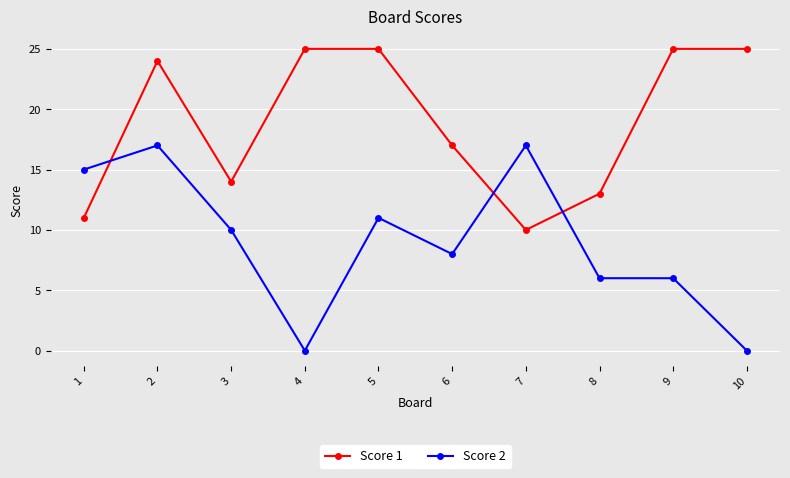

True or false: Score 1 has a value of 14 at 3.

True